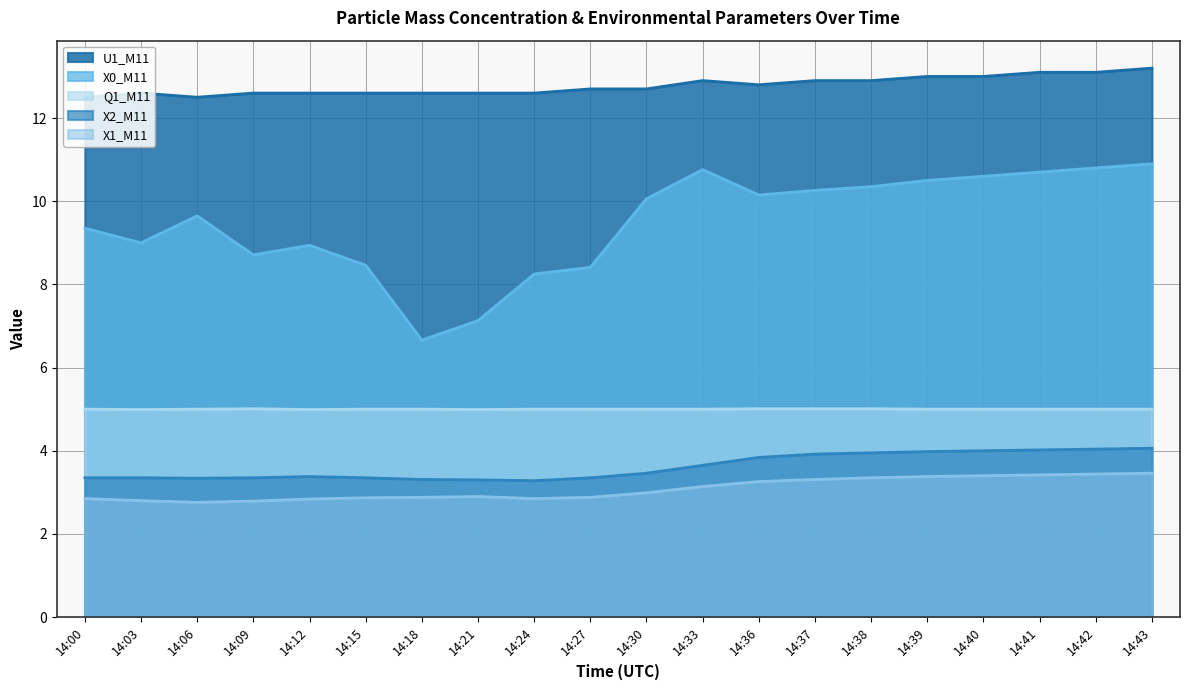

Does the chart display data point markers on the line(s)?

No